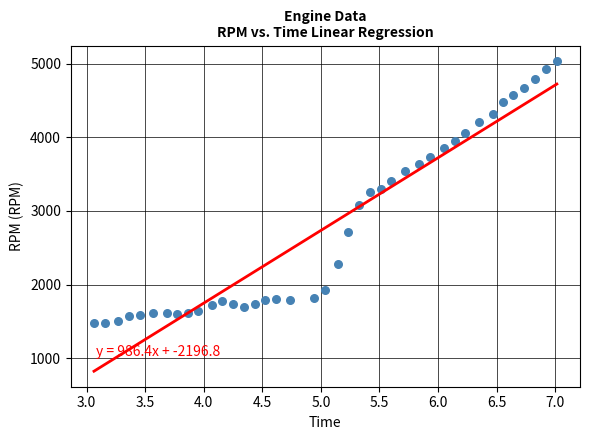

What is the range of Y values (max minus min)?

3561